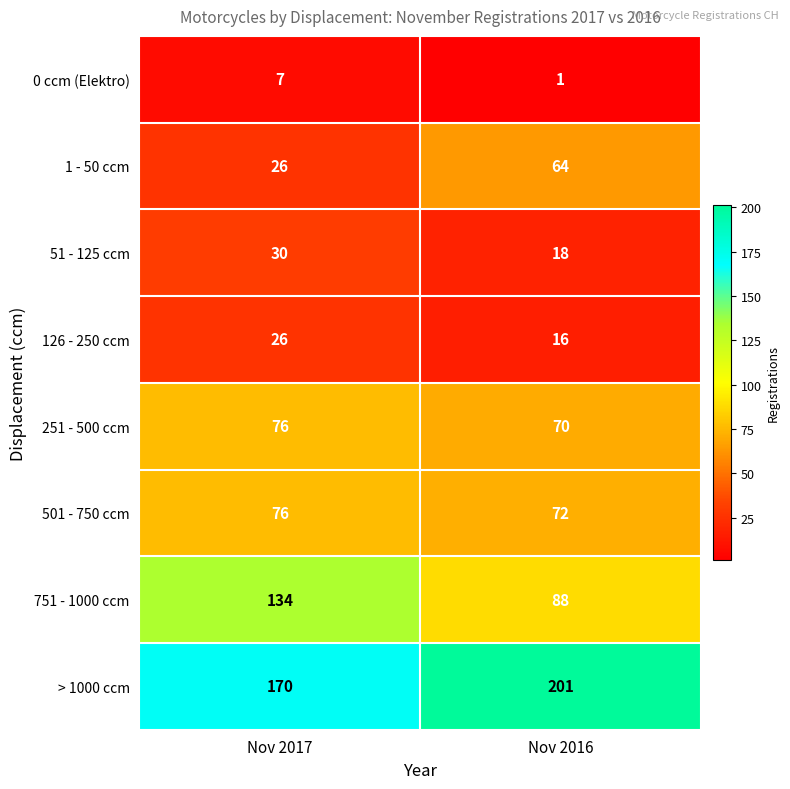

At which label is > 1000 ccm closest to 185?

Nov 2017